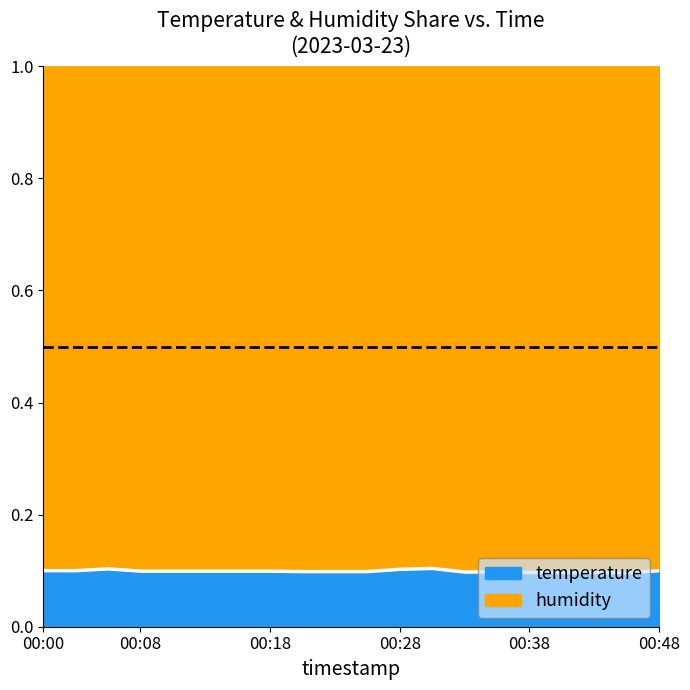

Does the chart display data point markers on the line(s)?

No